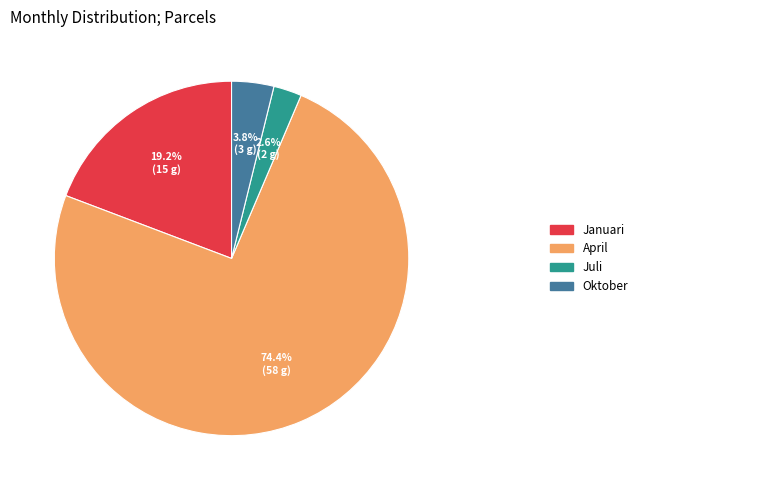

Does any single category account for the majority?

Yes